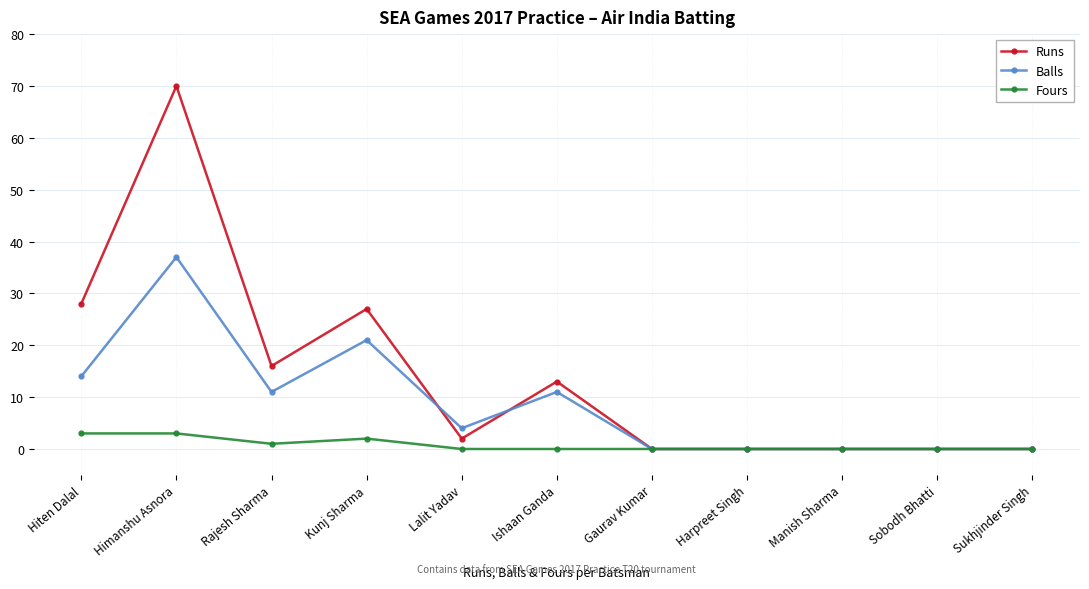

The value of Balls at Lalit Yadav is 4. True or false?

True